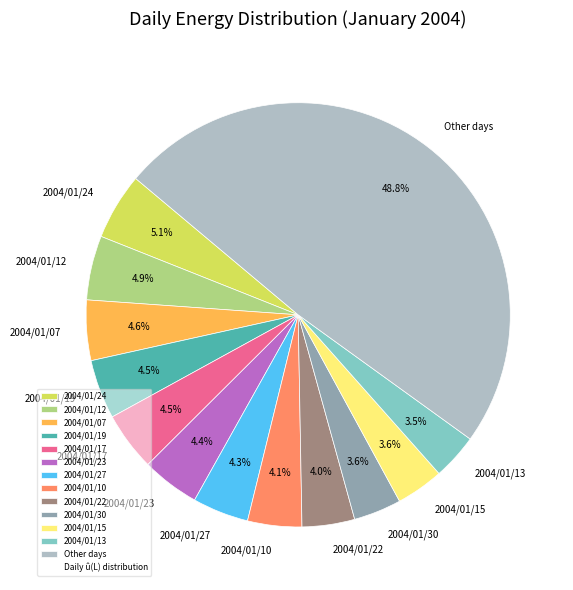

Approximately how many times larger is the value at 2004/01/27 compared to 2004/01/23?

1.0